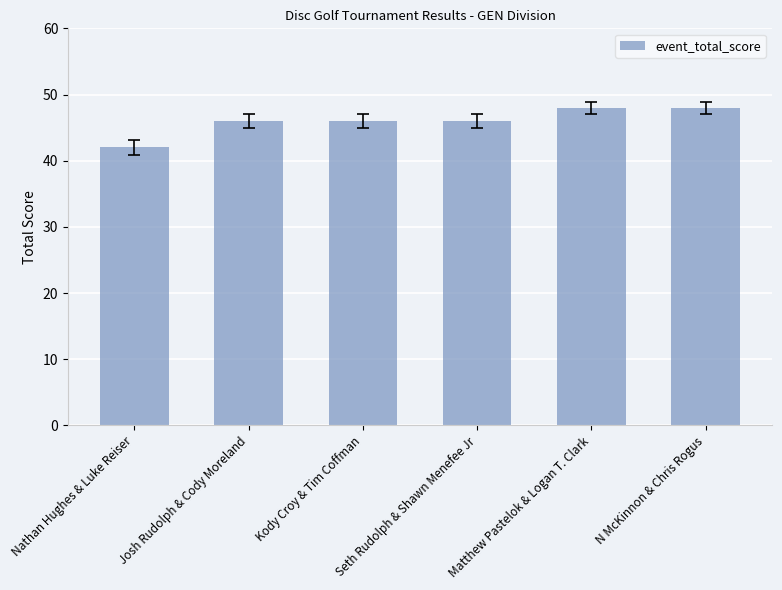

What is the minimum value shown in the chart?

42